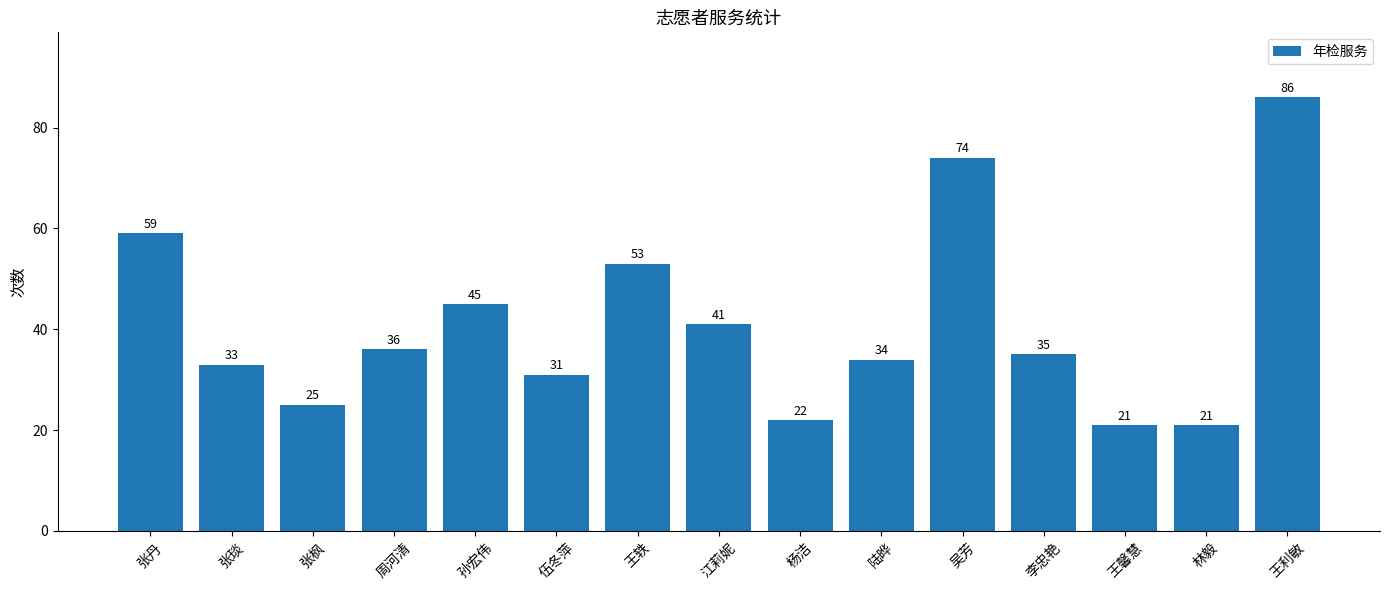

What is the change in value from 张丹 to 杨洁?

-37